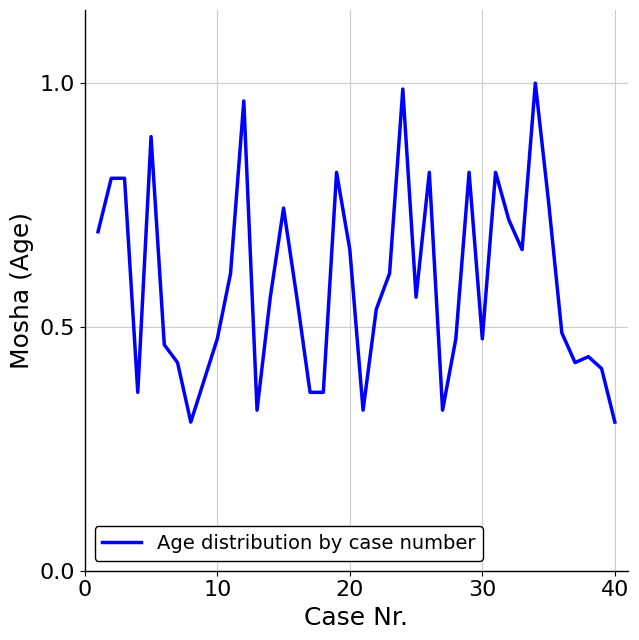

True or false: the data shows 1.2 at 20.

False